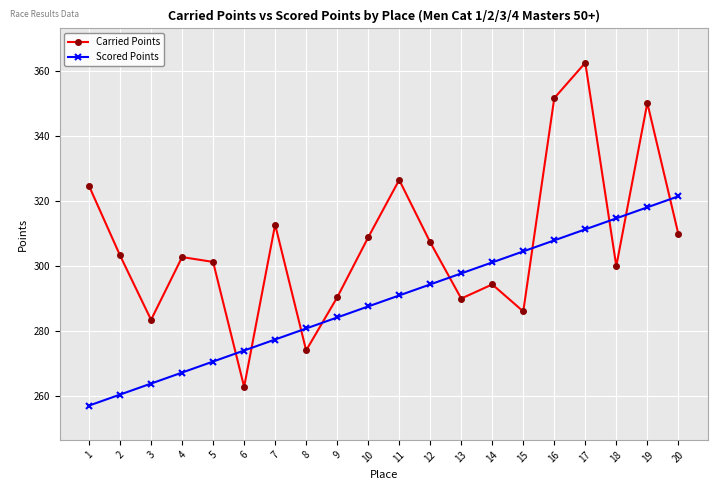

True or false: Carried Points and Scored Points intersect in this chart.

True